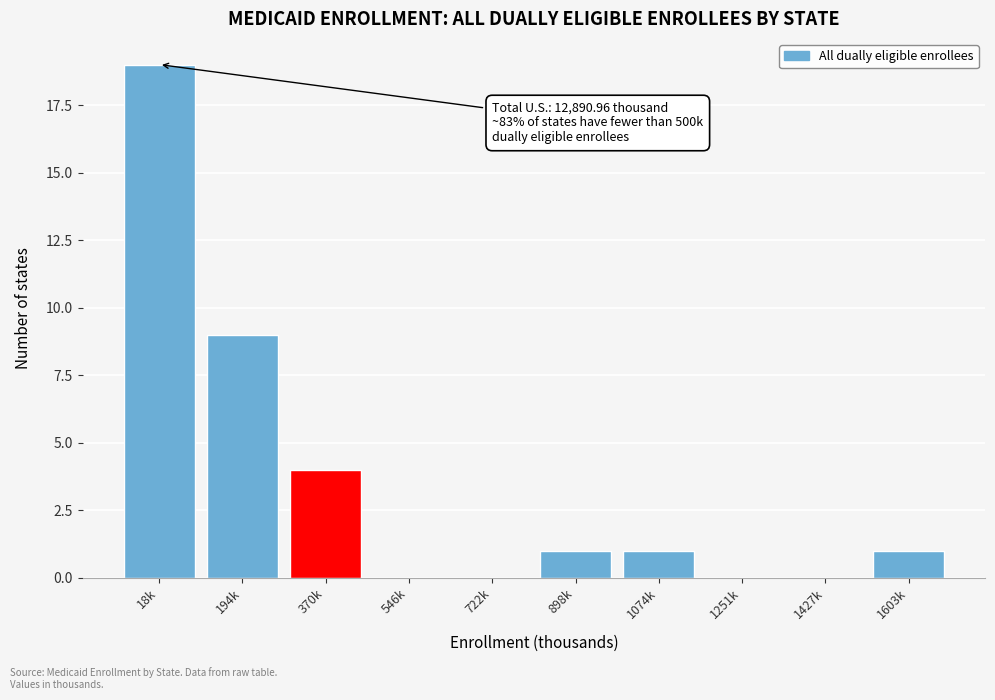

Reading left to right, extract all data points from this chart.

18k=19	194k=9	370k=4	546k=0	722k=0	898k=1	1074k=1	1251k=0	1427k=0	1603k=1